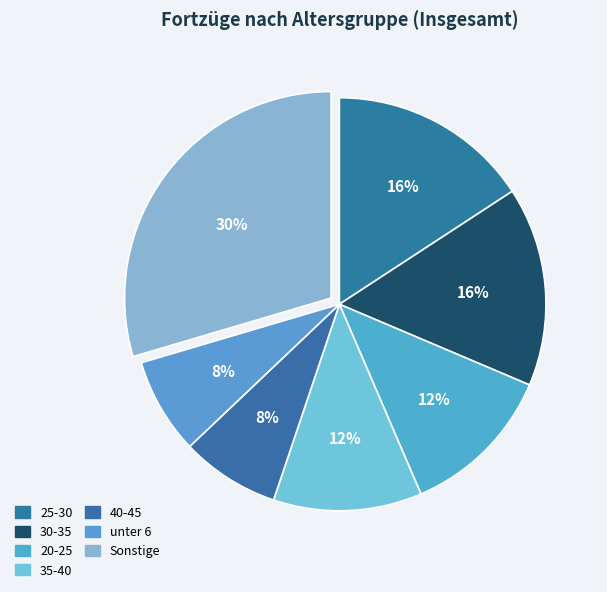

Count the number of slices in the pie.

7